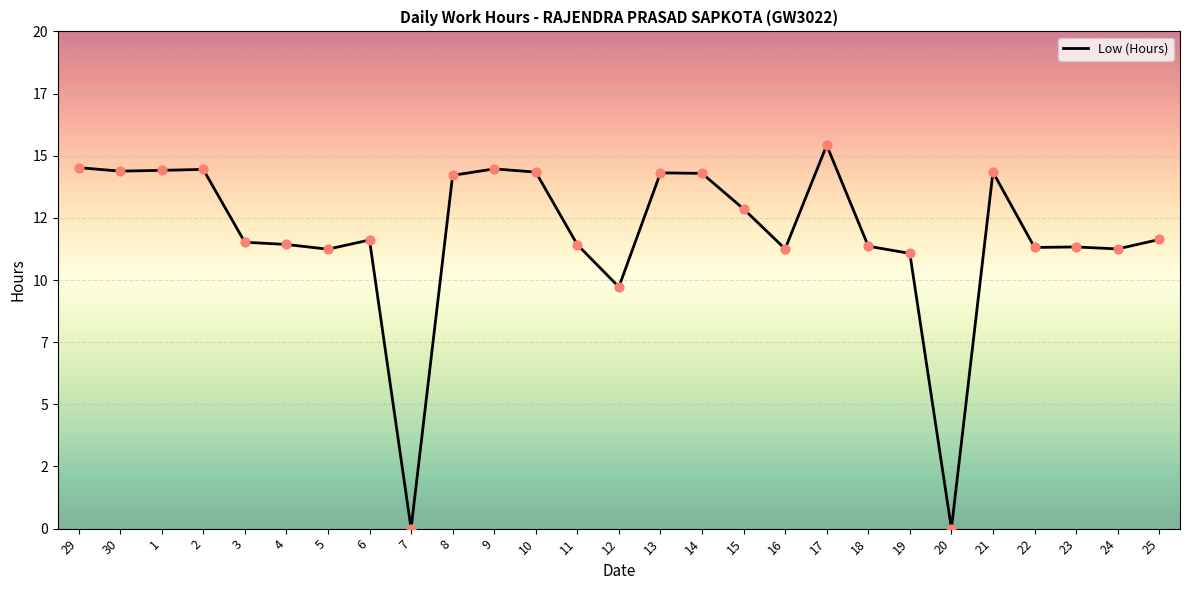

Is this an area chart (filled region under the line)?

No